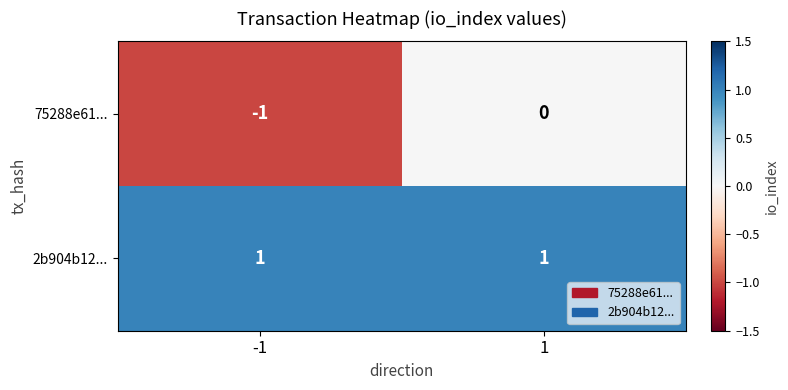

True or false: 2b904b12... has a value of 1 at 1.

True